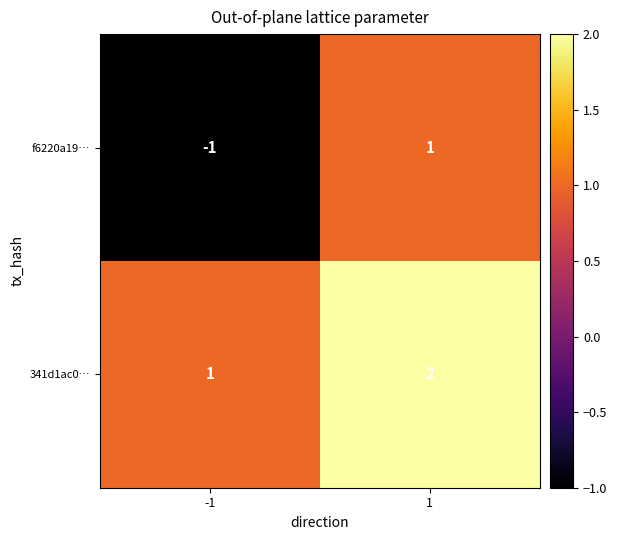

List the series in order of their peak value, lowest first.

f6220a19…, 341d1ac0…